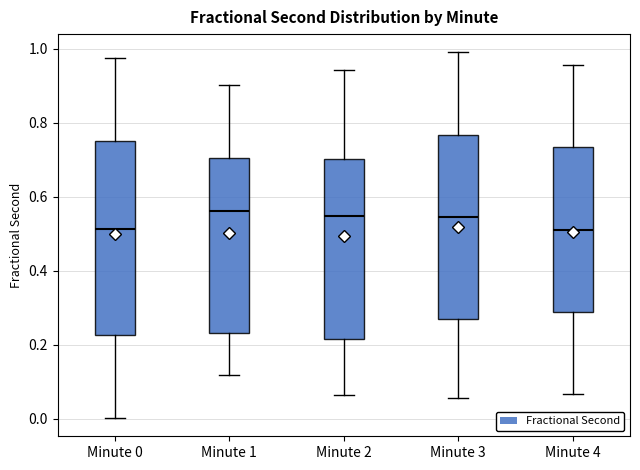

Reading left to right, transcribe this box plot: for each box, give where its median line is, the range the box spans, and where its two whiskers end, as read against the y-axis. The values are not printed on the chart, so give them approximately, as read against the axis.

Minute 0: median 0.52, box 0.22 to 0.76, whiskers 0.00 to 0.98
Minute 1: median 0.56, box 0.24 to 0.70, whiskers 0.12 to 0.90
Minute 2: median 0.54, box 0.22 to 0.70, whiskers 0.06 to 0.94
Minute 3: median 0.54, box 0.28 to 0.76, whiskers 0.06 to 1.00
Minute 4: median 0.52, box 0.28 to 0.74, whiskers 0.06 to 0.96